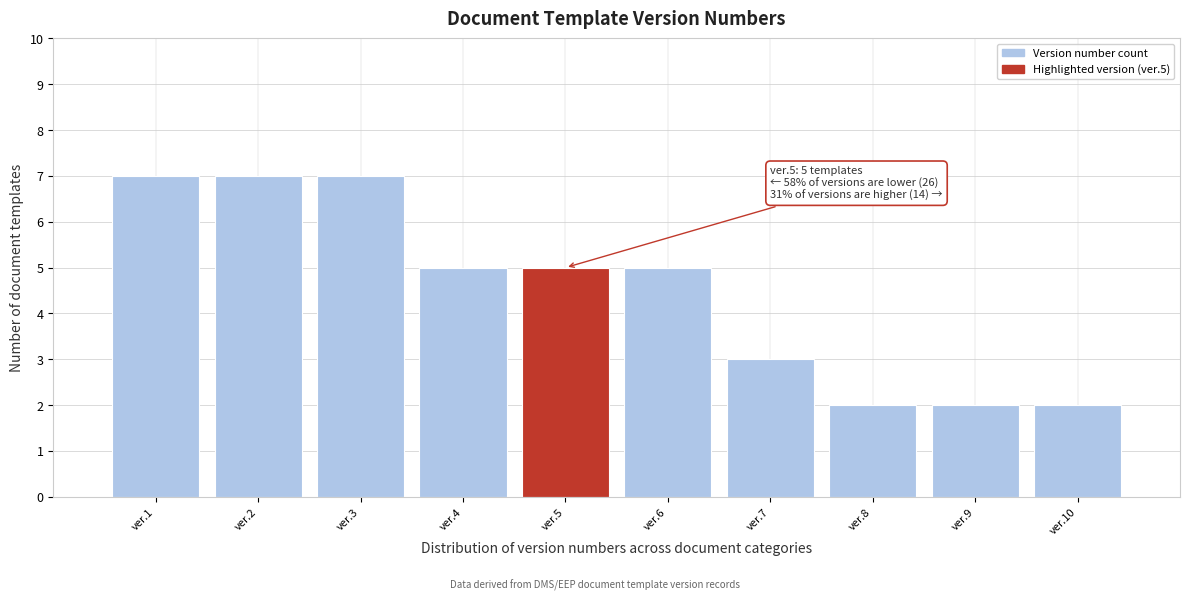

Reading left to right, what are all the values shown in this chart?

ver.1=7	ver.2=7	ver.3=7	ver.4=5	ver.5=5	ver.6=5	ver.7=3	ver.8=2	ver.9=2	ver.10=2